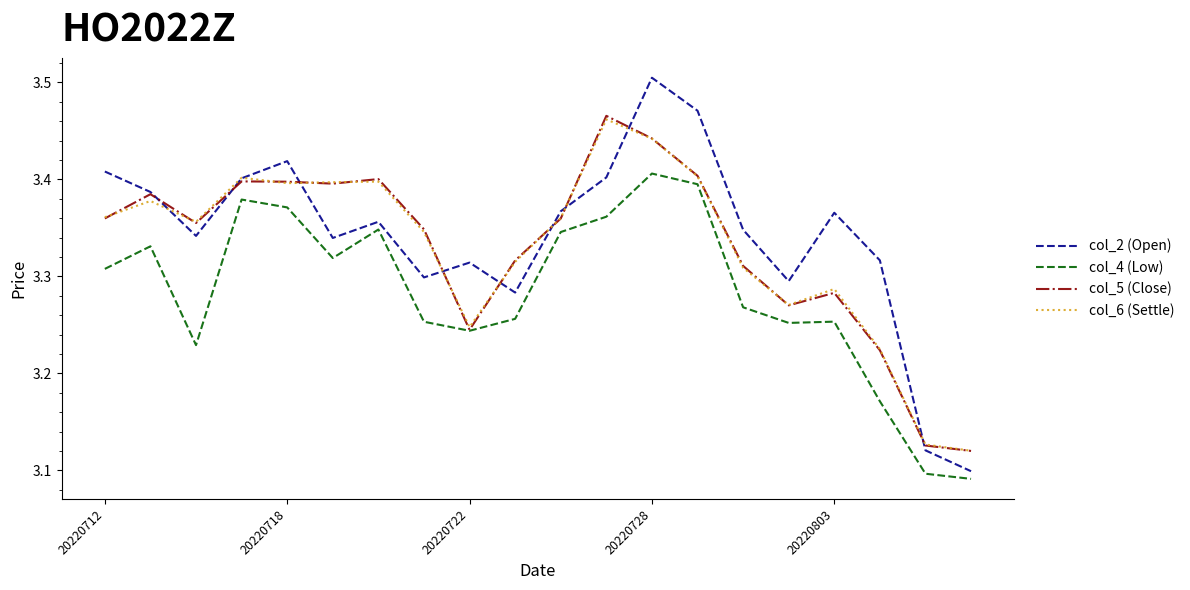

Which series has the largest range (max minus min)?

col_2 (Open)